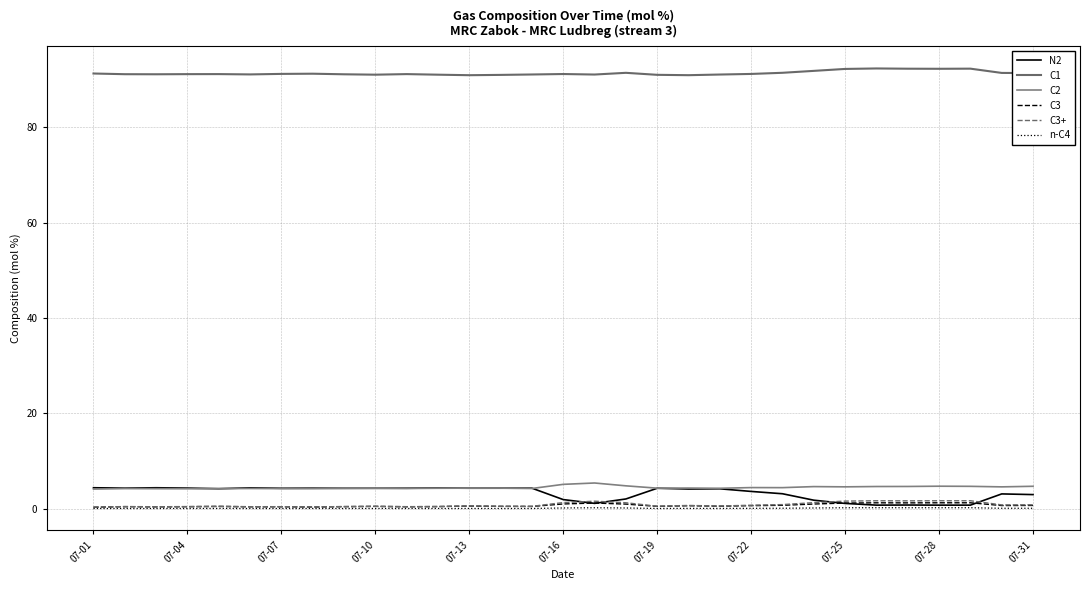

What are all the series names shown in the legend?

N2, C1, C2, C3, C3+, n-C4